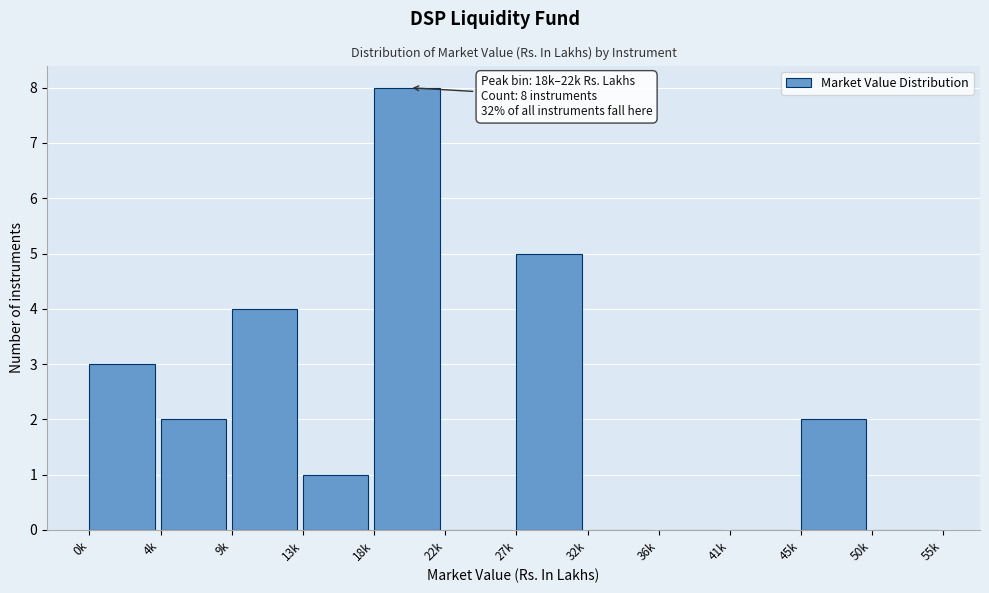

Reading left to right, extract all data points from this chart.

0k=3	4k=2	9k=4	13k=1	18k=8	22k=0	27k=5	32k=0	36k=0	41k=0	45k=2	50k=0